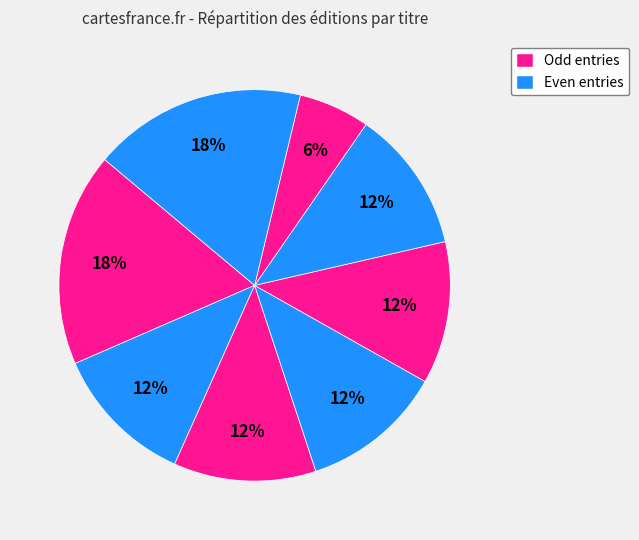

How many segments does this pie chart have?

8